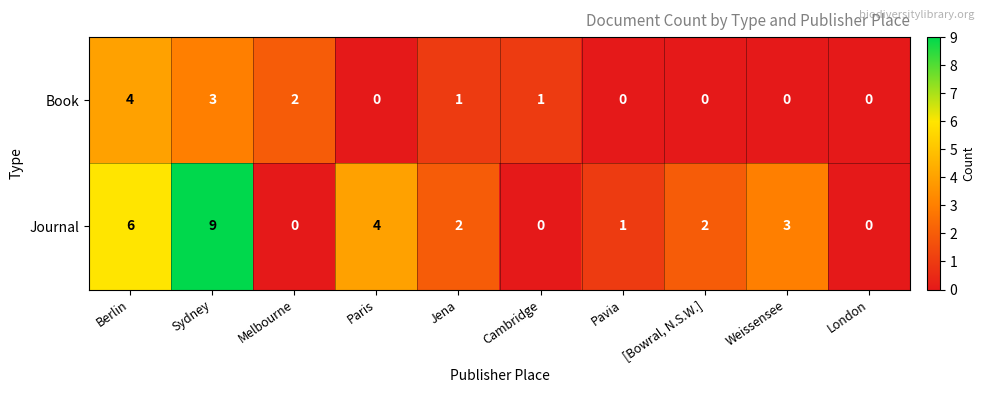

Reading left to right, list all the values displayed in this chart.

Book: 4	3	2	0	1	1	0	0	0	0
Journal: 6	9	0	4	2	0	1	2	3	0